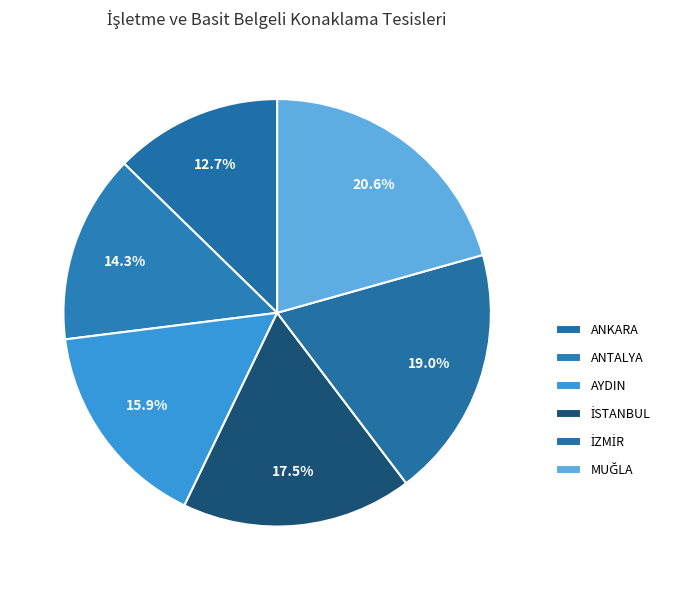

The İZMİR slice represents 26% of the pie. True or false?

False